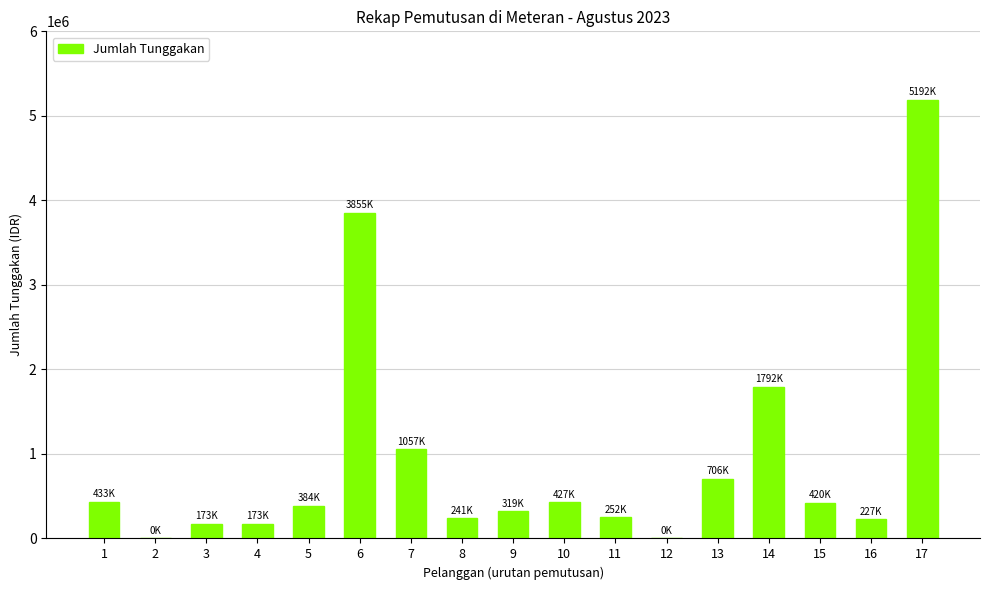

What is the difference between the values at 12 and 6?

3855100